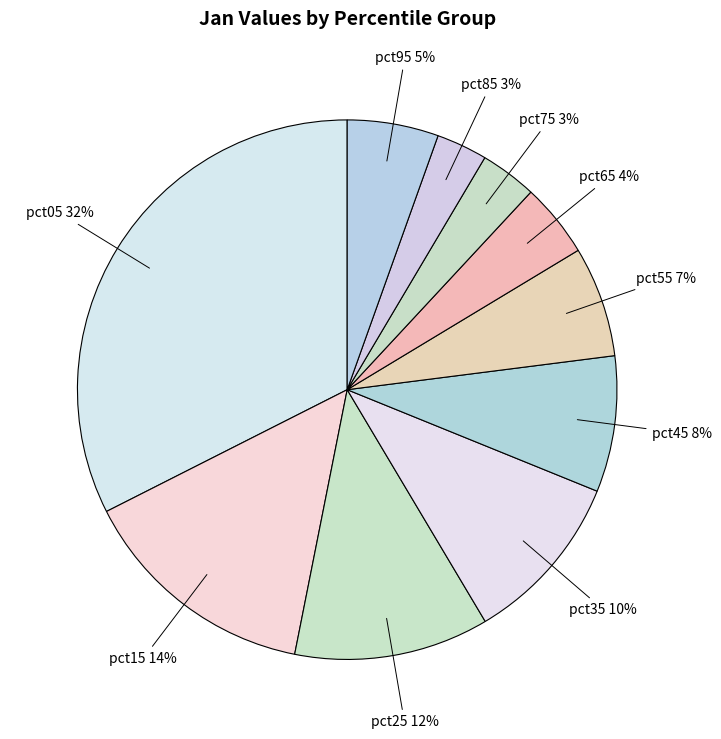

Is pct35 the majority of the pie?

No